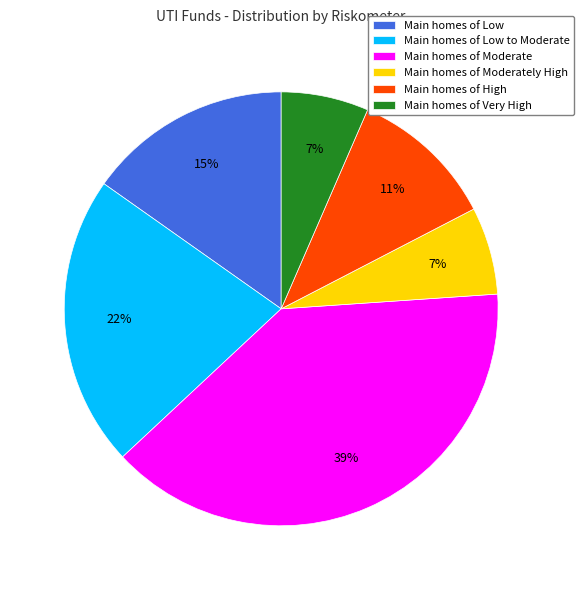

To the nearest percent, what percentage of the pie is Main homes of Low to Moderate?

22%